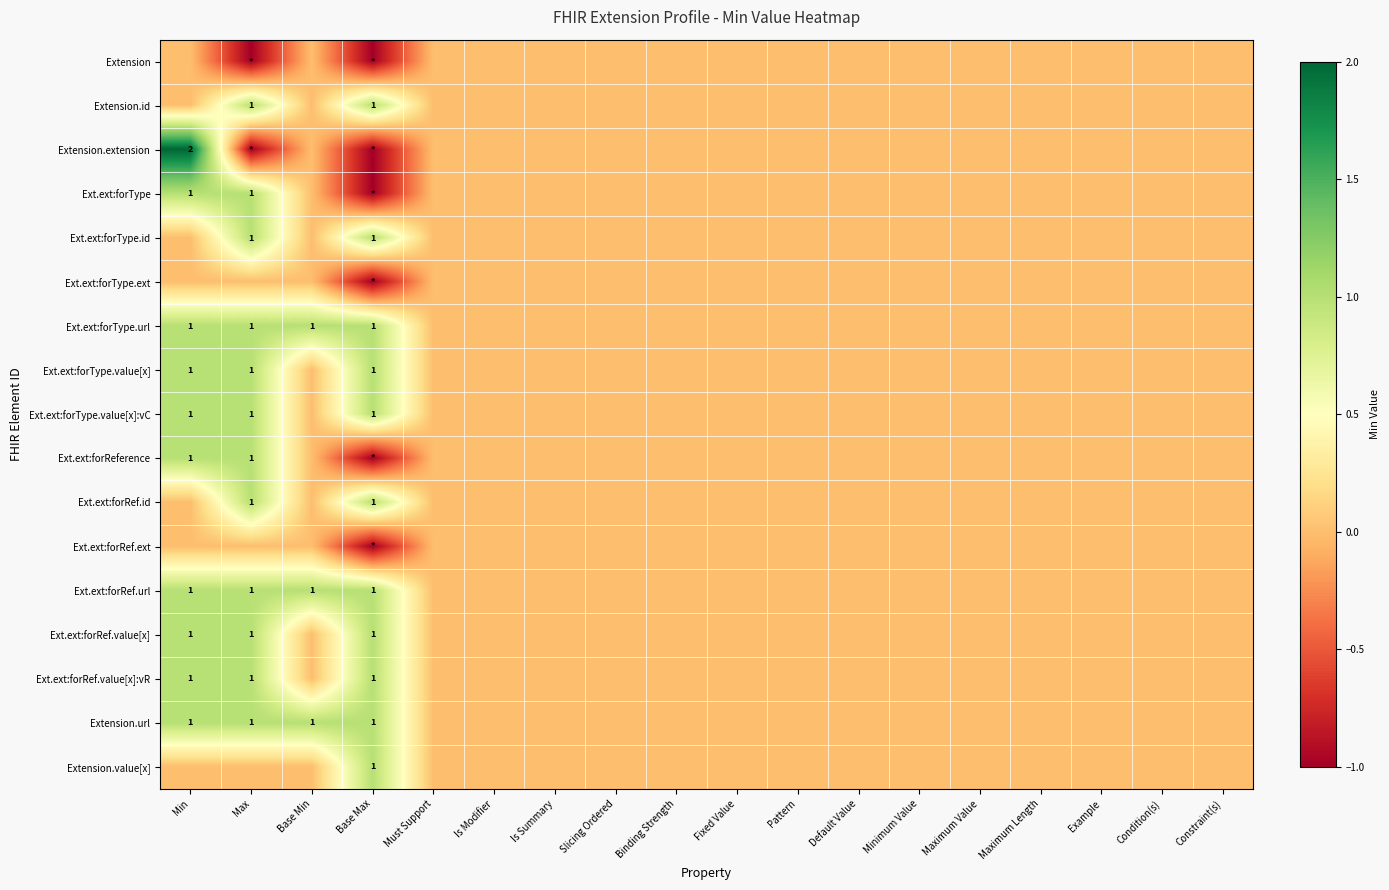

Rank the series by their maximum value, from highest to lowest.

Extension.extension, Extension.id, Ext.ext:forType, Ext.ext:forType.id, Ext.ext:forType.url, Ext.ext:forType.value[x], Ext.ext:forType.value[x]:vC, Ext.ext:forReference, Ext.ext:forRef.id, Ext.ext:forRef.url, Ext.ext:forRef.value[x], Ext.ext:forRef.value[x]:vR, Extension.url, Extension.value[x], Extension, Ext.ext:forType.ext, Ext.ext:forRef.ext